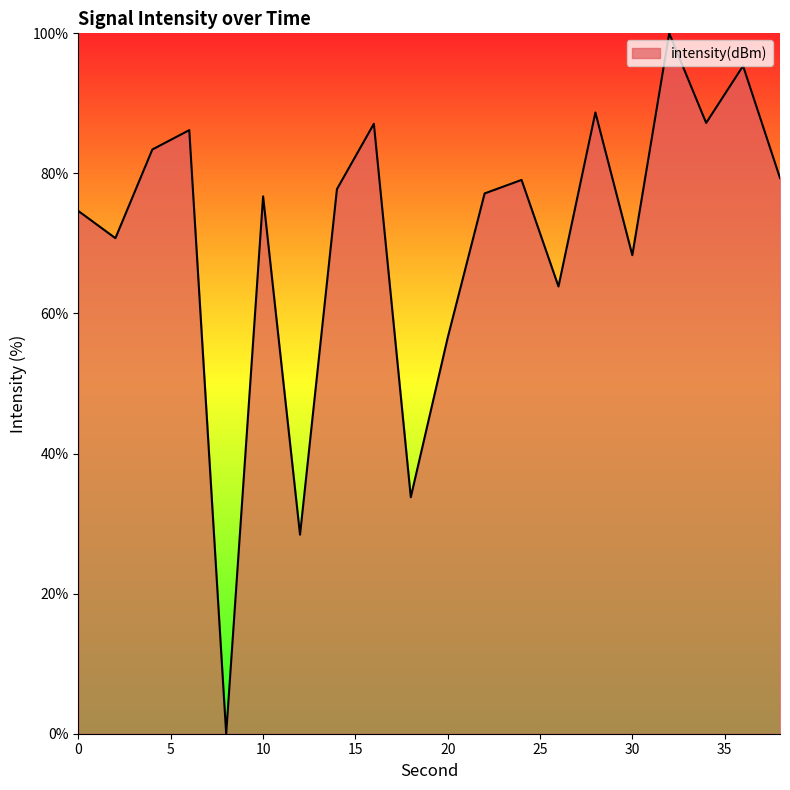

What is the greatest value displayed?

100.0